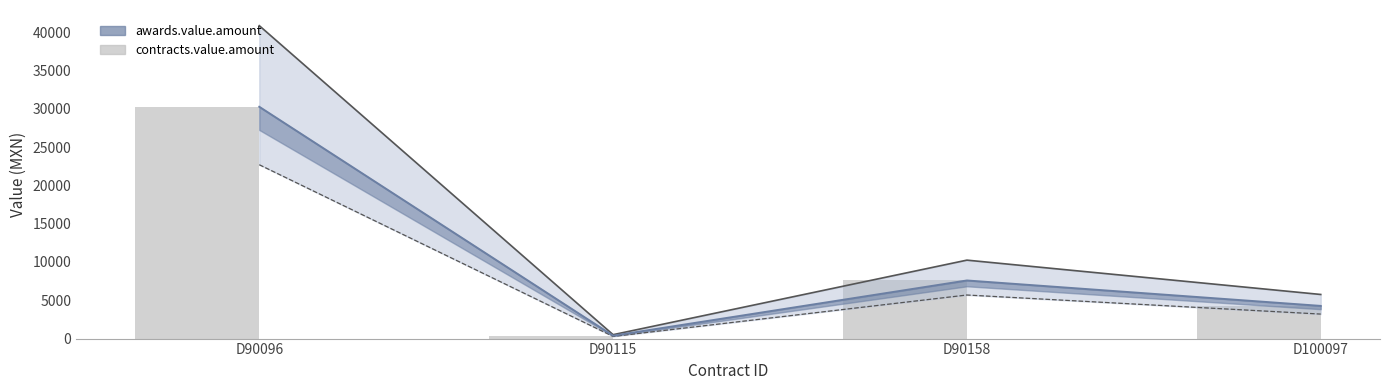

What is the value of the contracts.value.amount bar at the 4th from the left?

4265.0